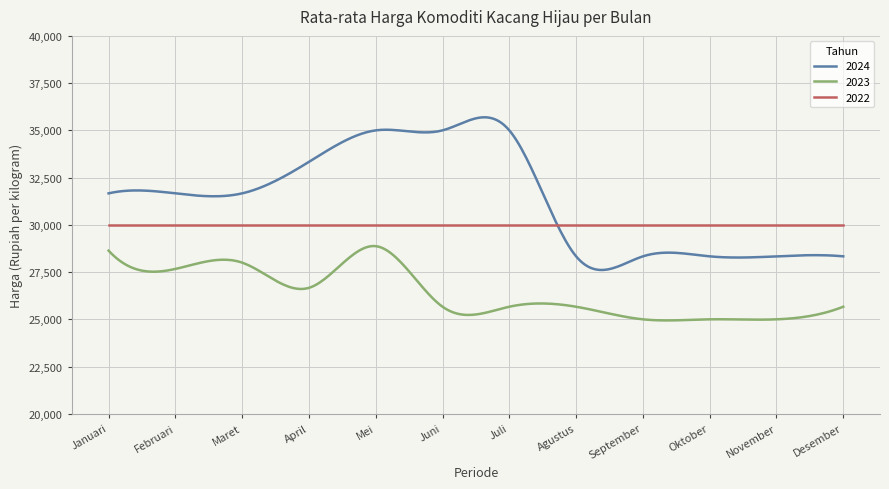

List the series in order of their peak value, highest first.

2024, 2022, 2023